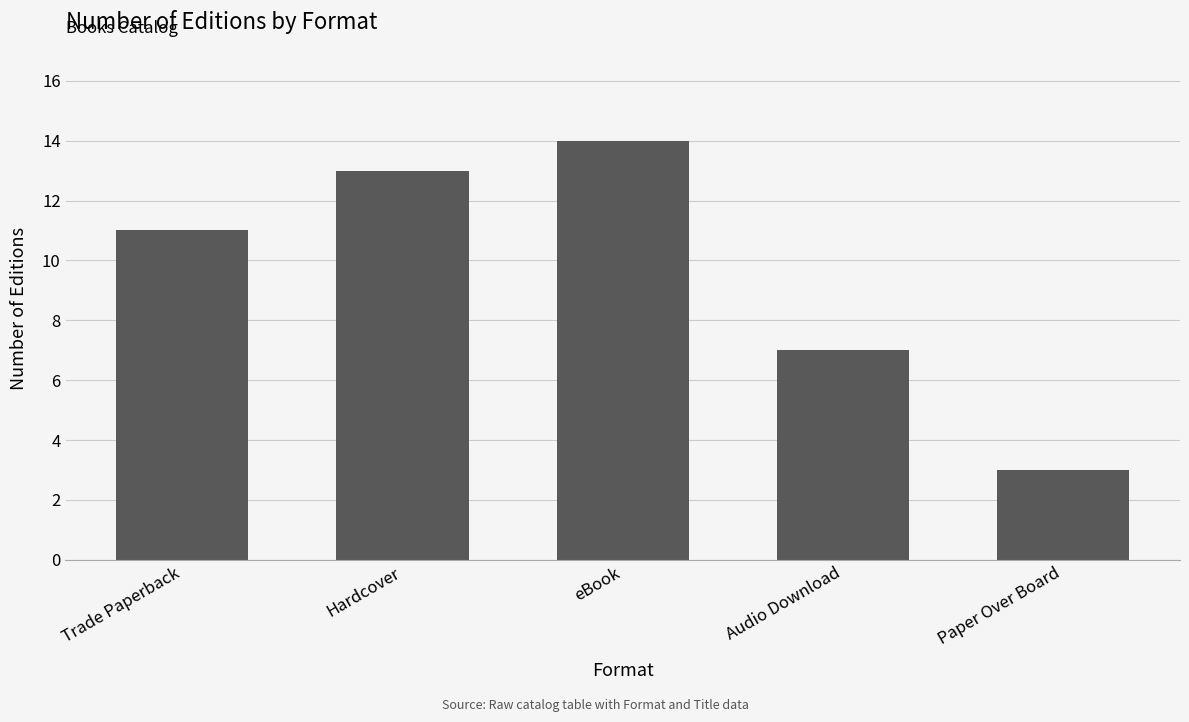

What is the difference between the maximum and minimum values?

11